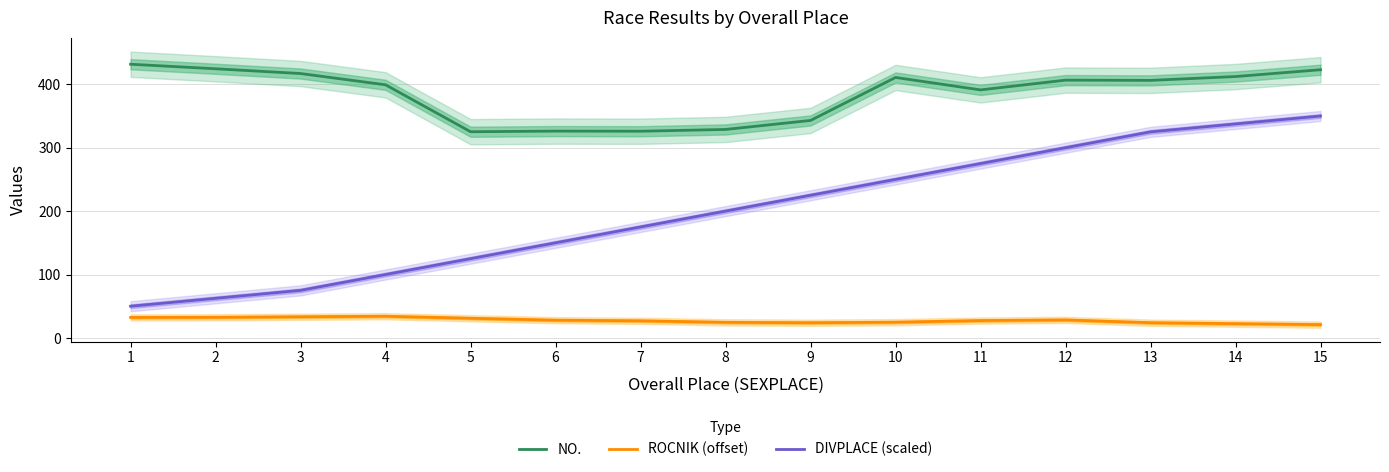

At which label is DIVPLACE (scaled) closest to 200?

8